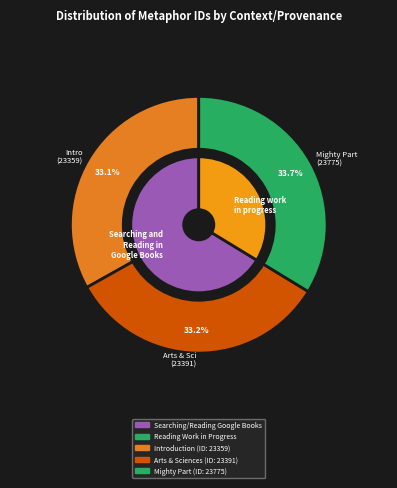

Which slice is the smallest?

Introduction (Google Books)